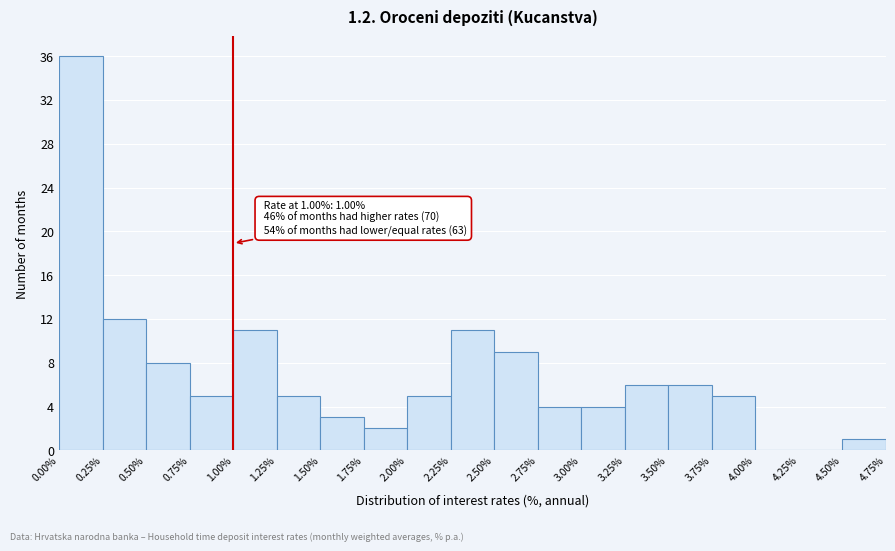

Which range on the x-axis has the tallest bar?

0.00% to 0.25%